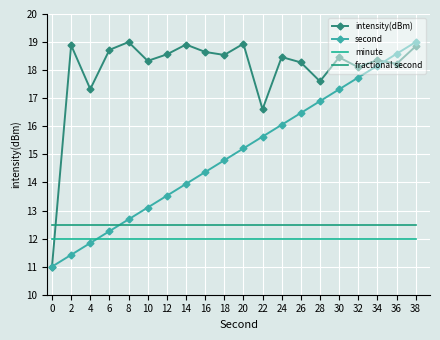

What is the difference between the maximum and minimum values in the second series?

8.0